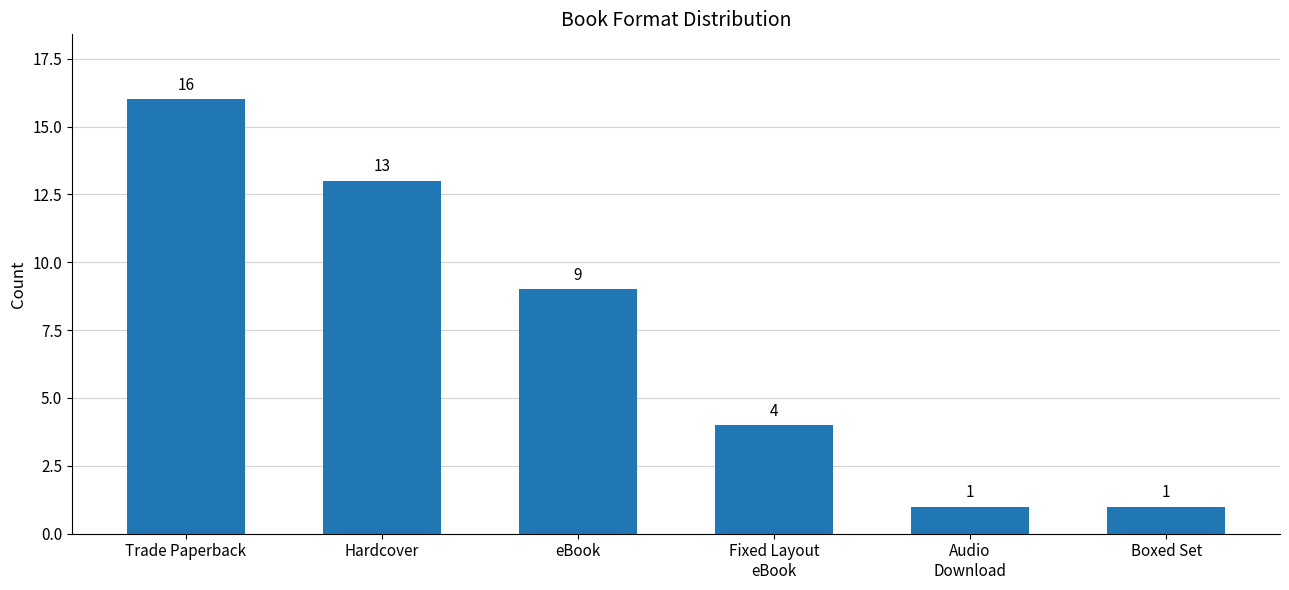

What is the change in value from Trade Paperback to Boxed Set?

-15